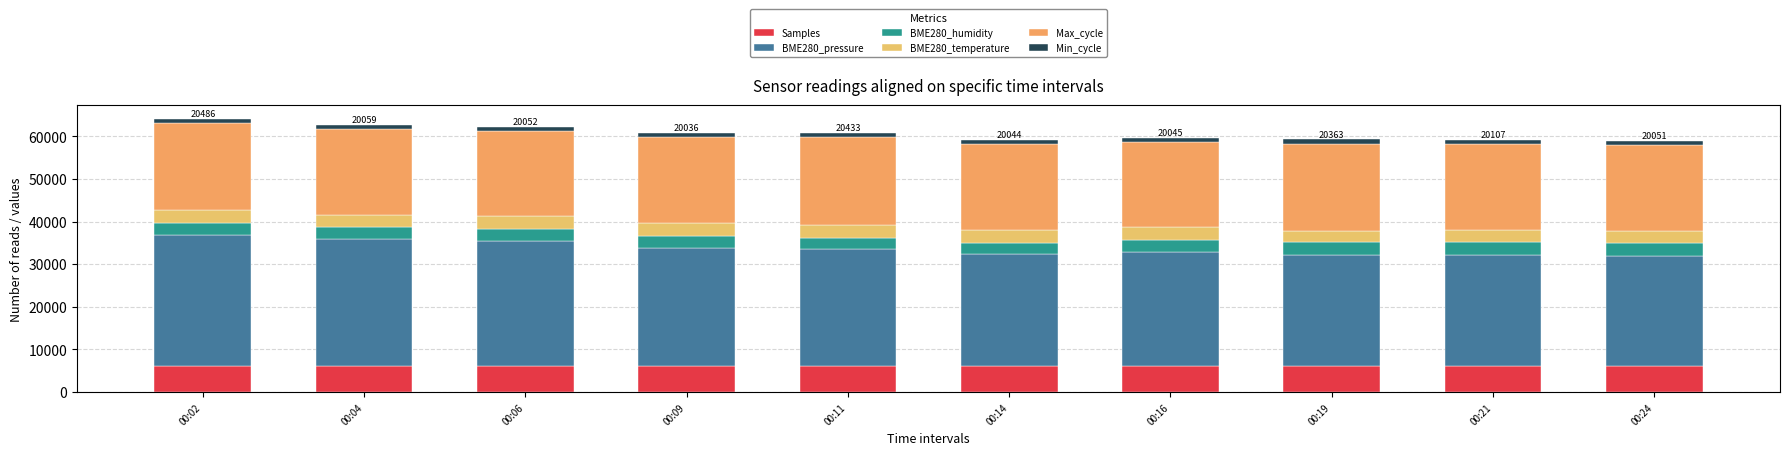

Rank the categories by Samples value from lowest to highest.

00:06, 00:11, 00:14, 00:19, 00:09, 00:21, 00:16, 00:04, 00:24, 00:02